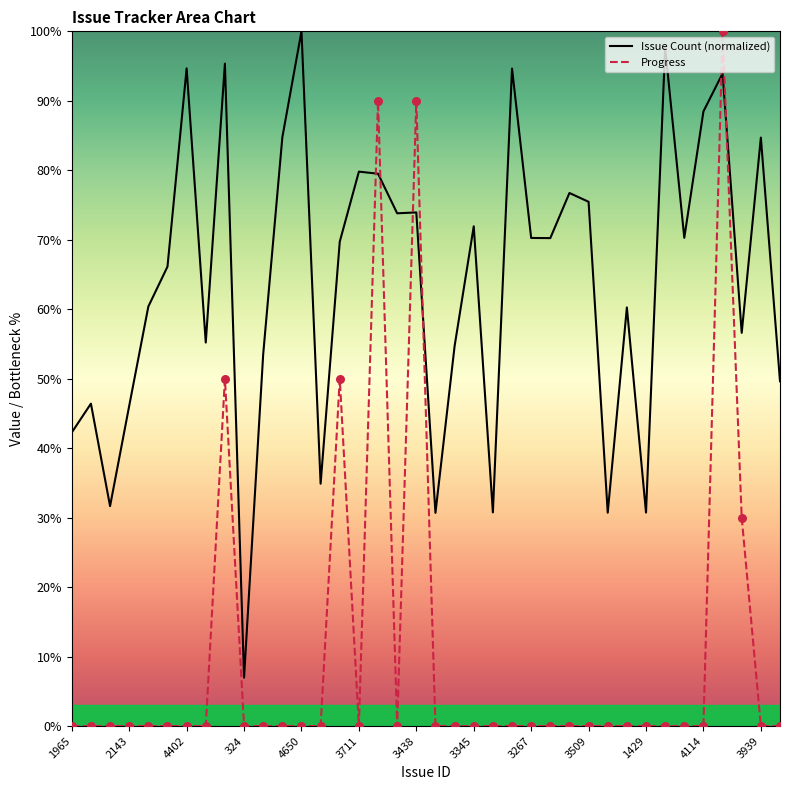

The value of Progress at 4114 is 0.0. True or false?

True